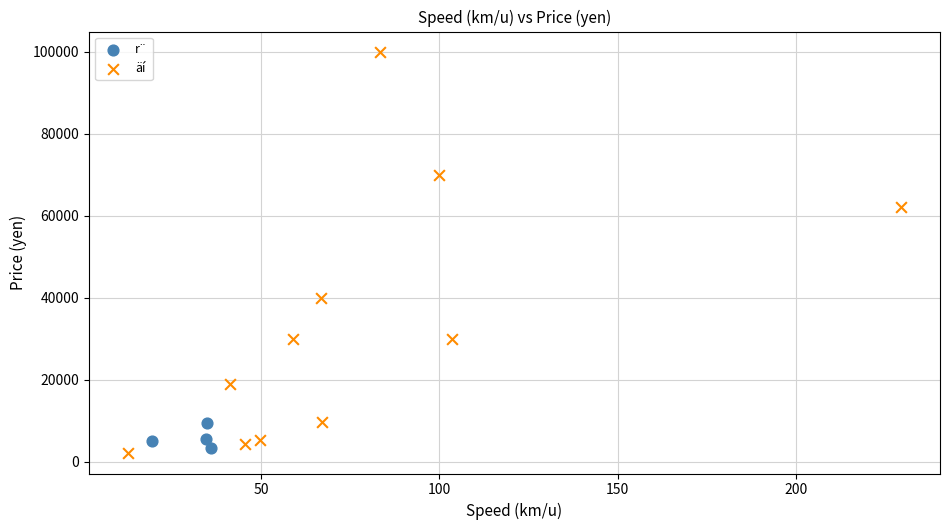

Which series has the largest Y range (max minus min)?

äí